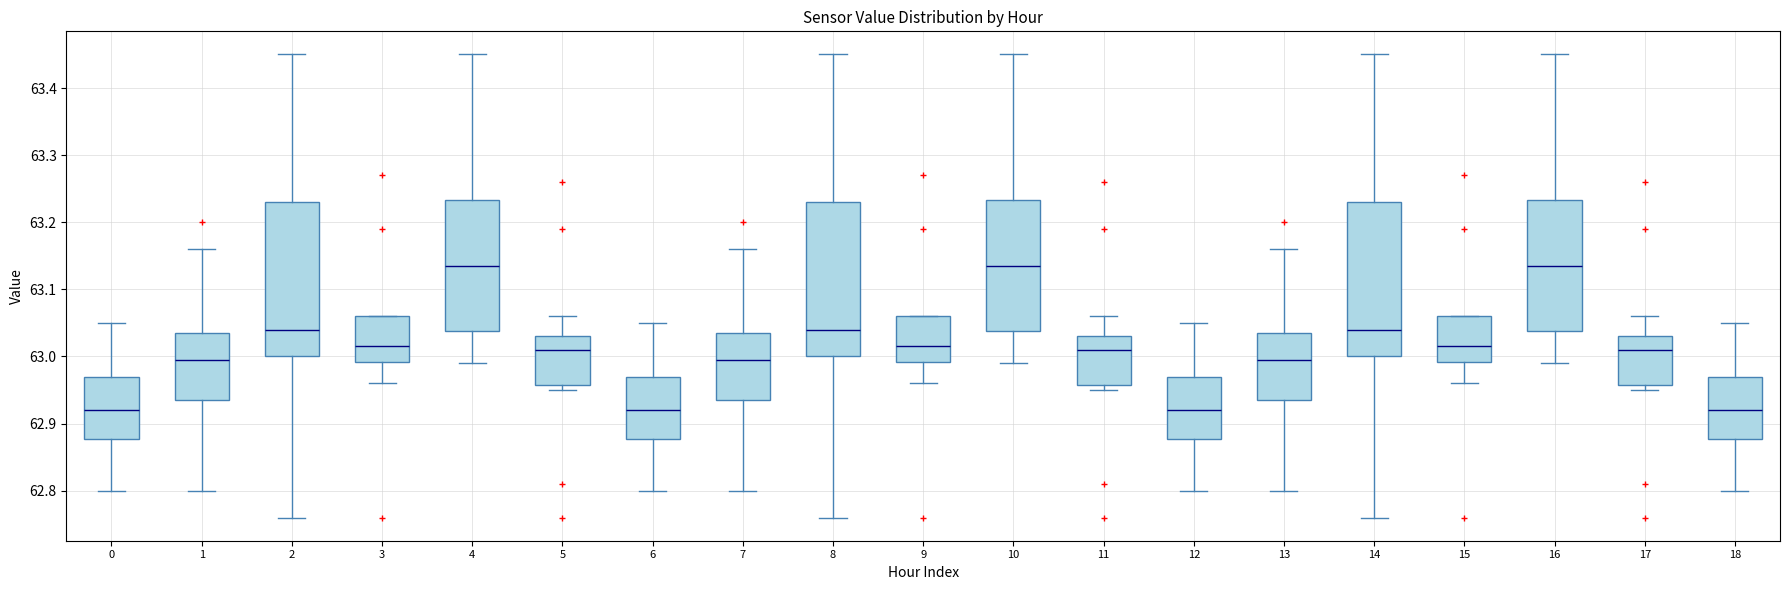

Where is the upper edge of the box at x = 7 on the y-axis? The values are not printed on the chart, so give them approximately, as read against the axis.

63.04